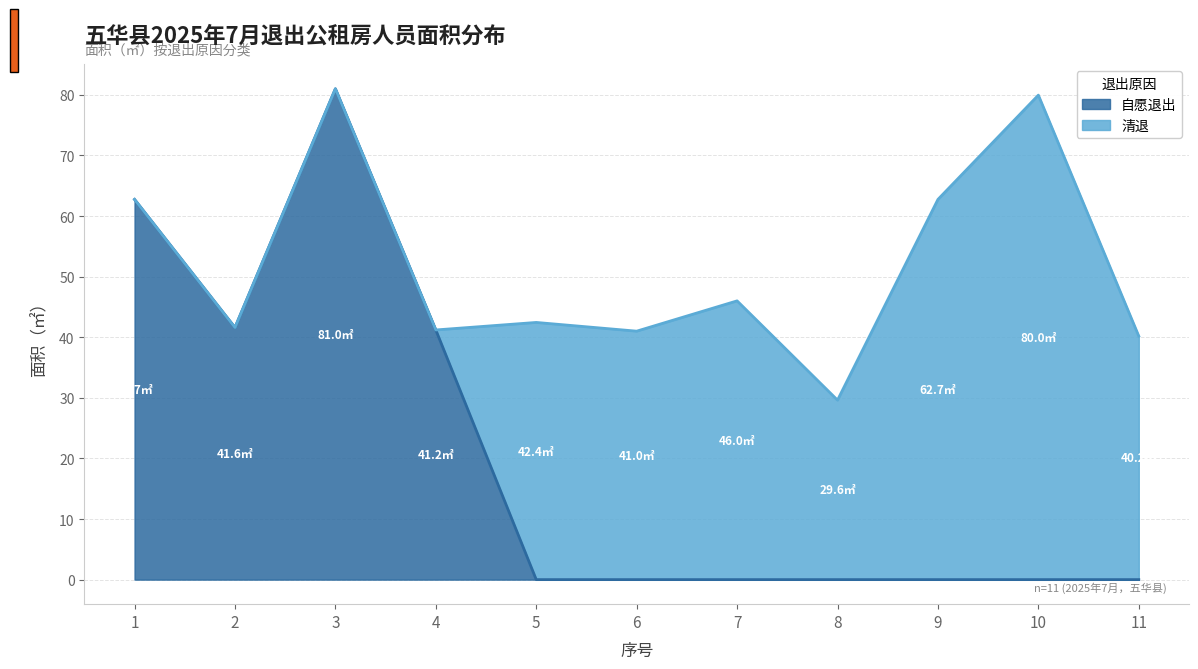

Rank the categories by value from lowest to highest.

5, 6, 7, 8, 9, 10, 11, 4, 2, 1, 3